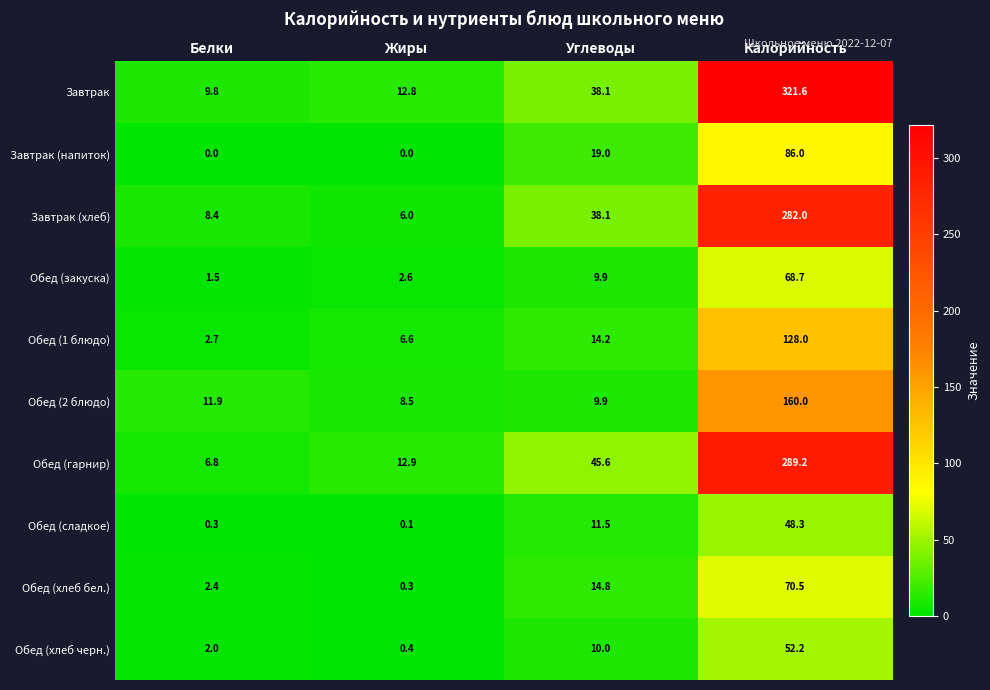

At which category is the sum across all series the highest?

Калорийность